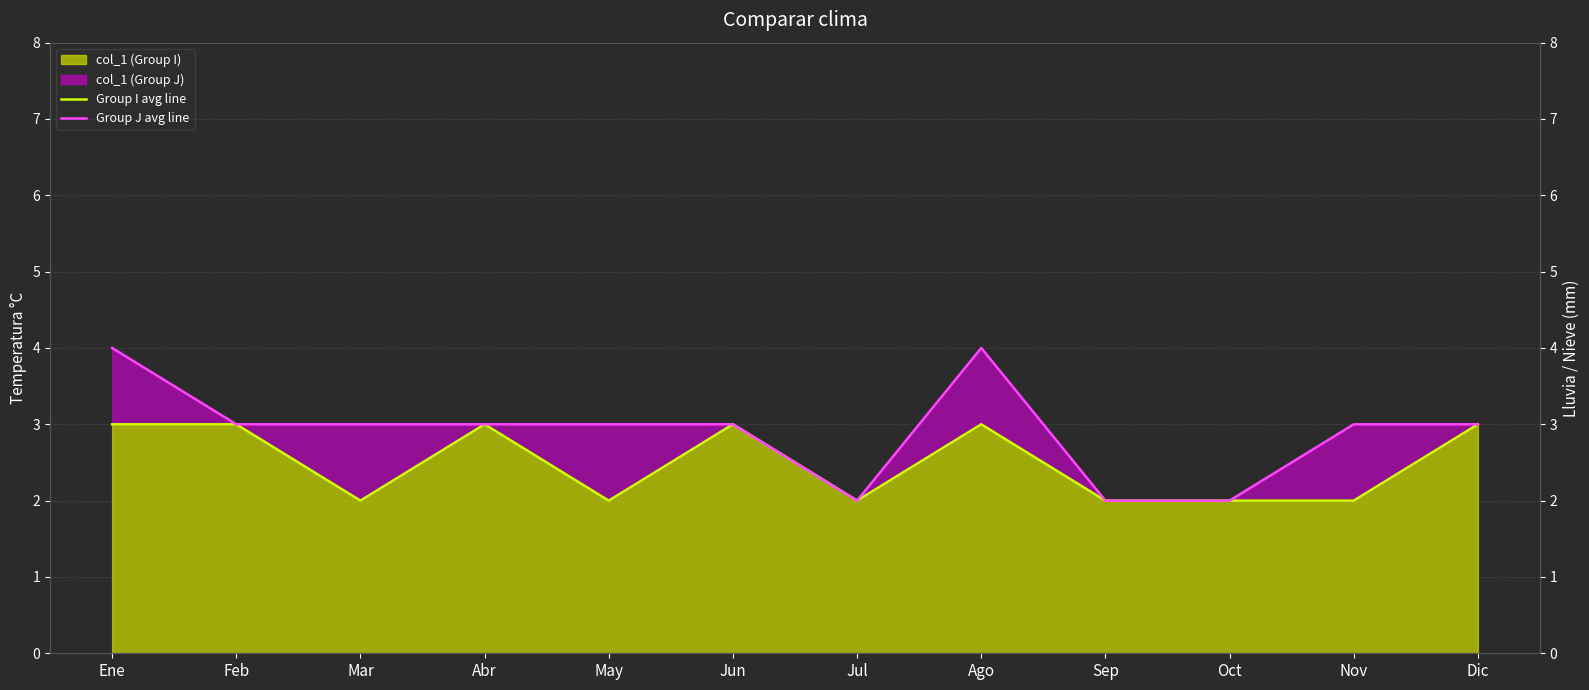

What is the difference between the maximum and minimum values in the Group J avg line series?

2